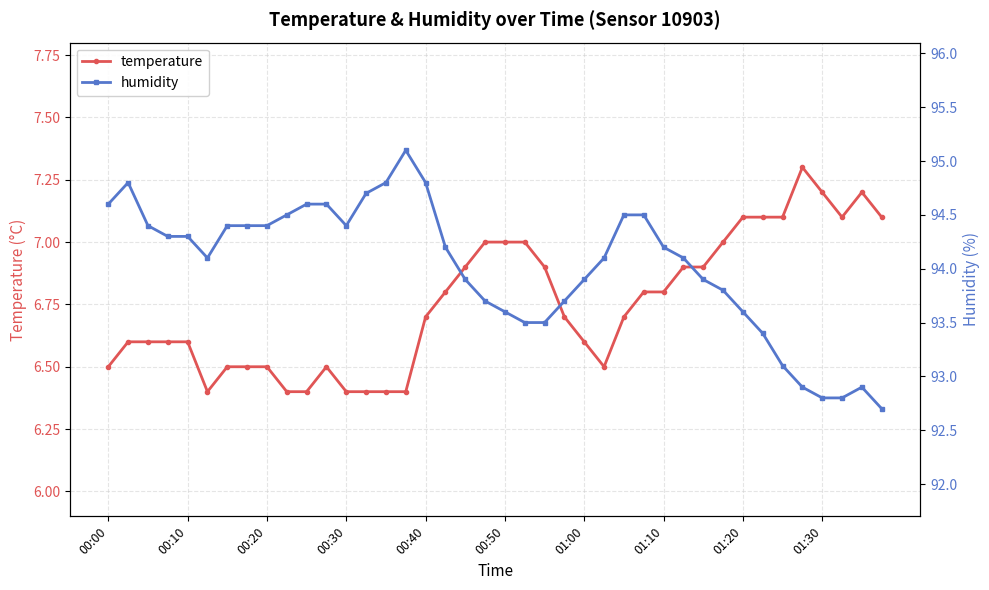

What position from the right is 37?

3